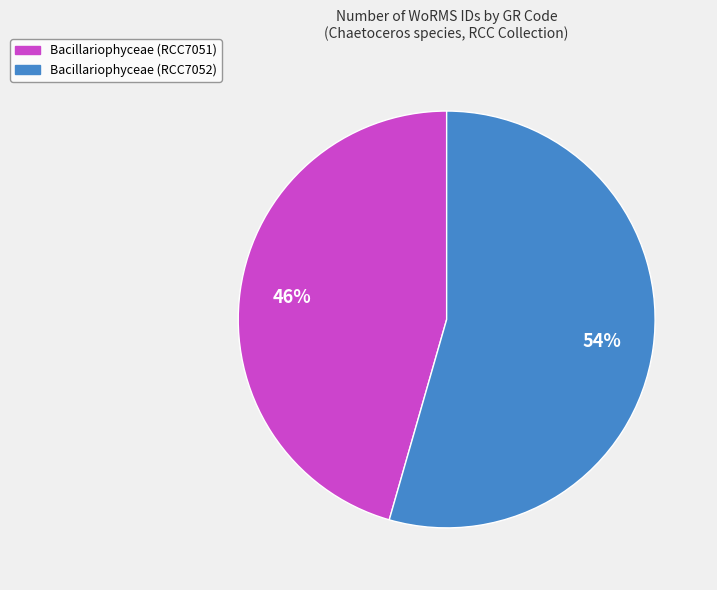

To the nearest percent, what is the average slice percentage?

50%